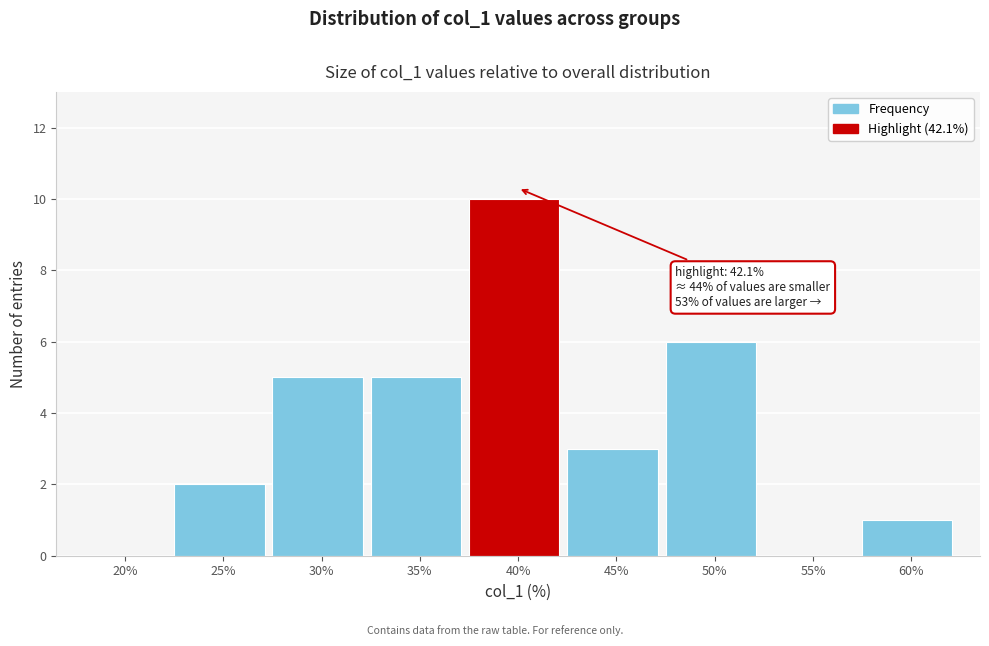

Reading left to right, what are all the values shown in this chart?

20%=0	25%=2	30%=5	35%=5	40%=10	45%=3	50%=6	55%=0	60%=1